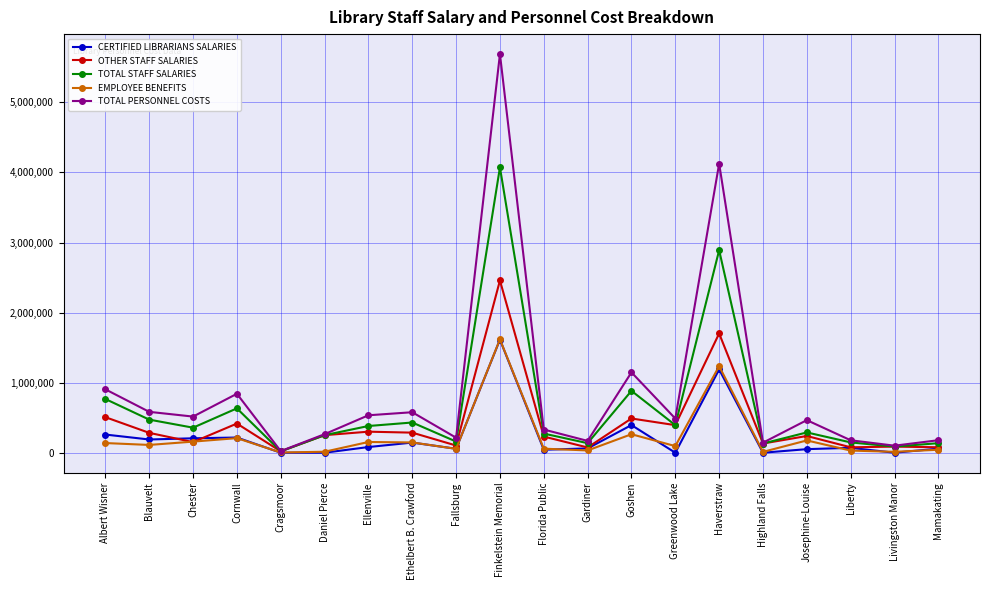

What is the difference between the TOTAL PERSONNEL COSTS values at Ethelbert B. Crawford and Cragsmoor?

554896